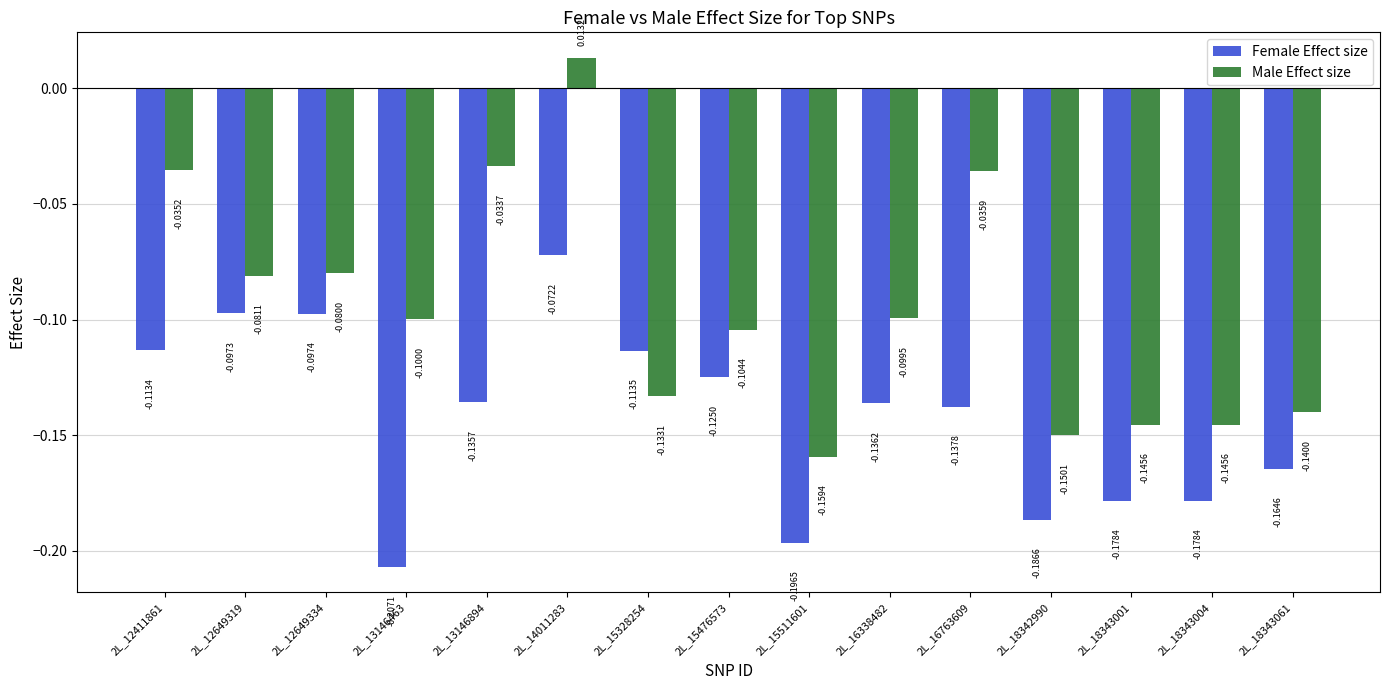

List the series in order of their peak value, lowest first.

Female Effect size, Male Effect size